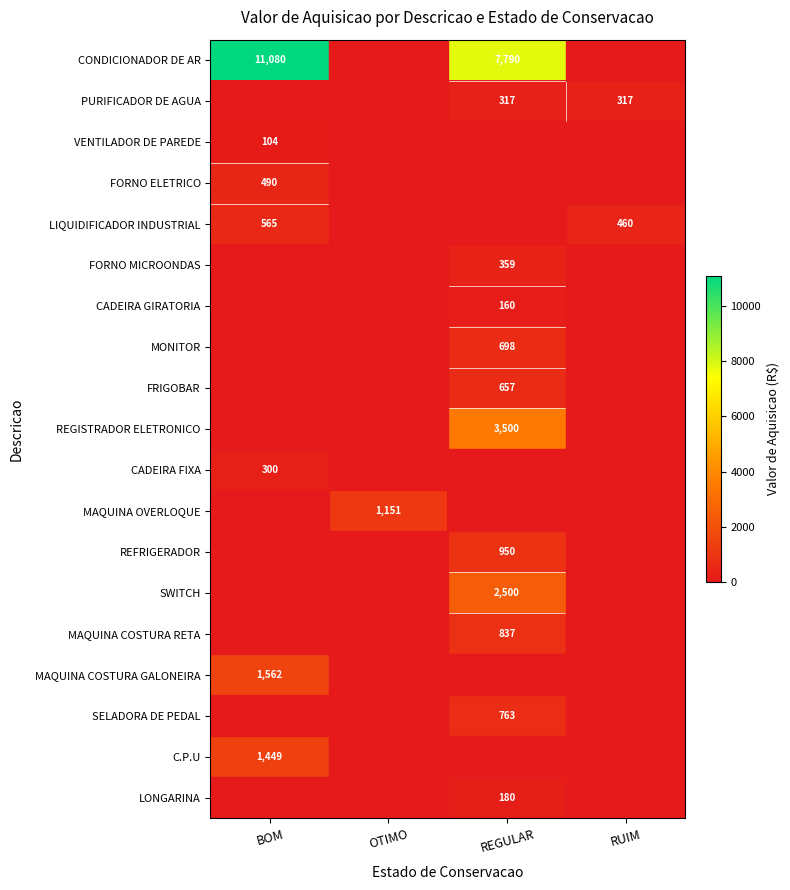

The FORNO ELETRICO series shows 650 at BOM. True or false?

False